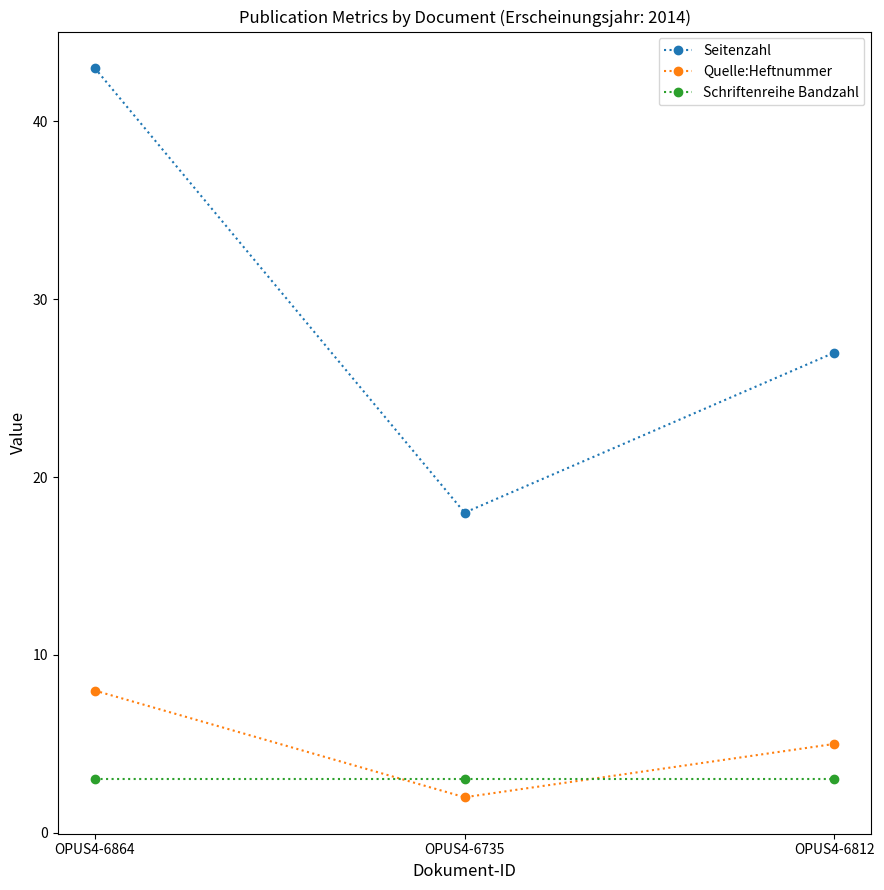

Which series has the widest spread of values?

Seitenzahl